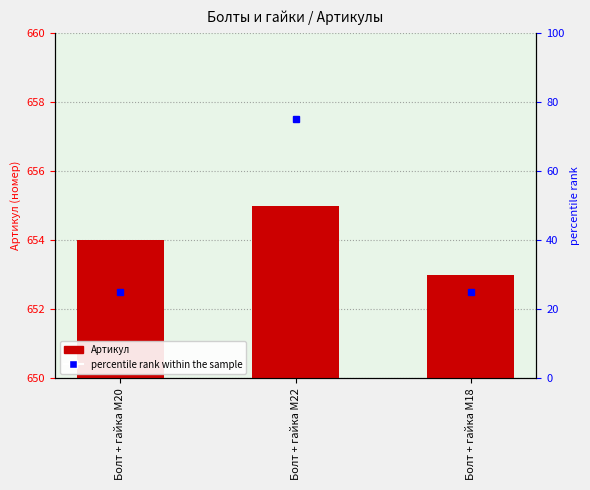

How many data points are above 654?

1